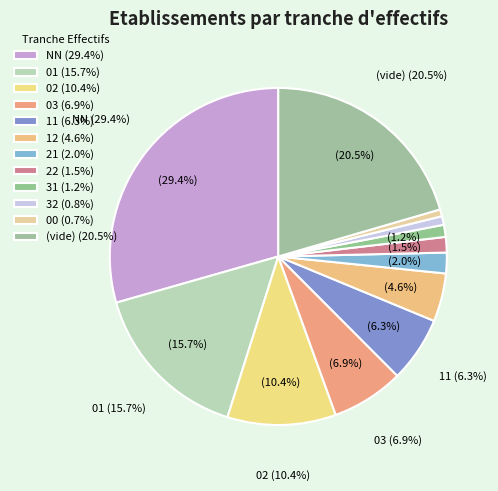

Does 22 account for over 50% of the chart?

No